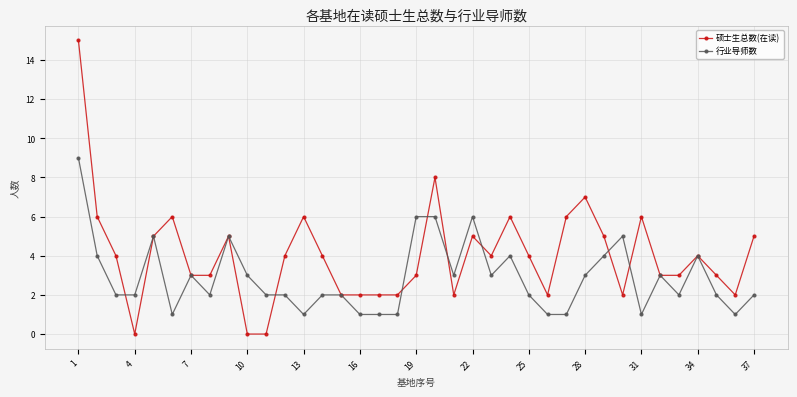

What is the maximum value for 硕士生总数(在读)?

15